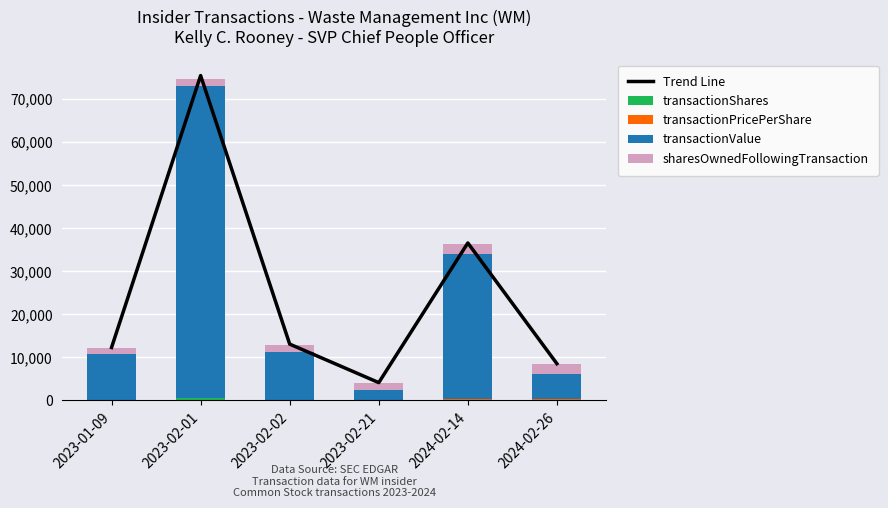

What is the smallest value displayed?

15.0